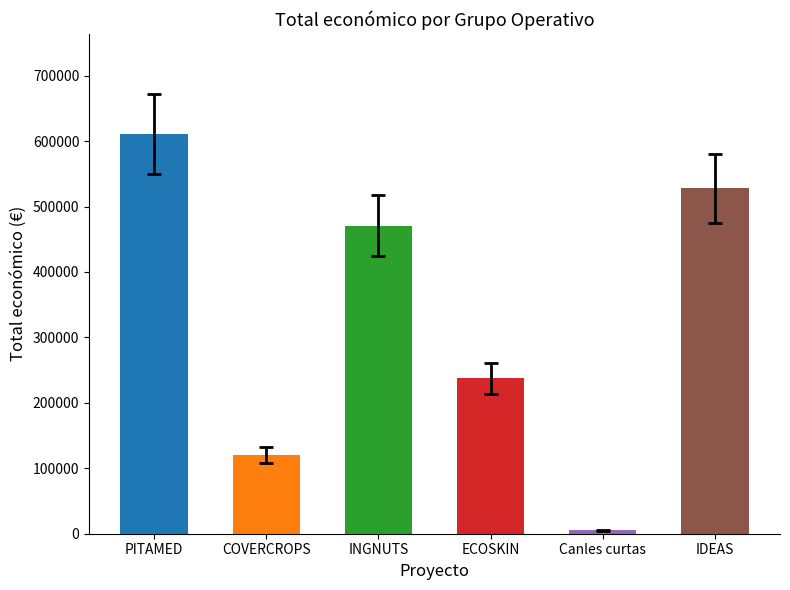

Reading left to right, extract all data points from this chart.

PITAMED=610889	COVERCROPS=120000	INGNUTS=470675	ECOSKIN=237343	Canles curtas=5000	IDEAS=527902